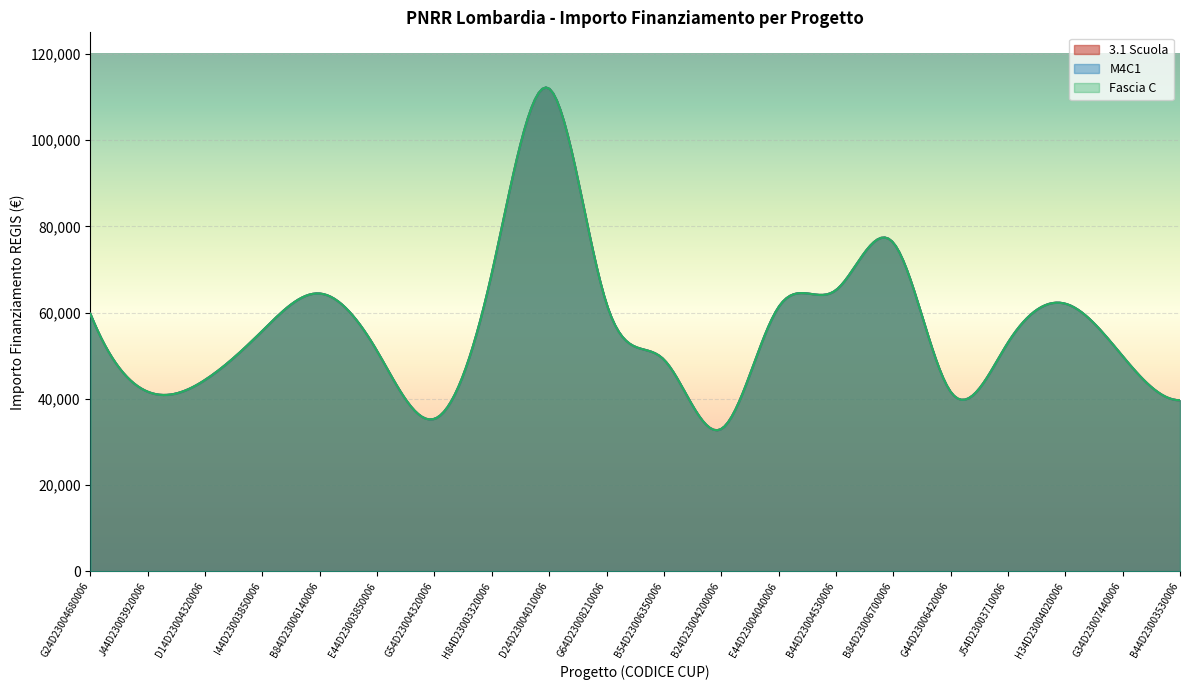

What is the highest value of the Fascia C series?

111949.1